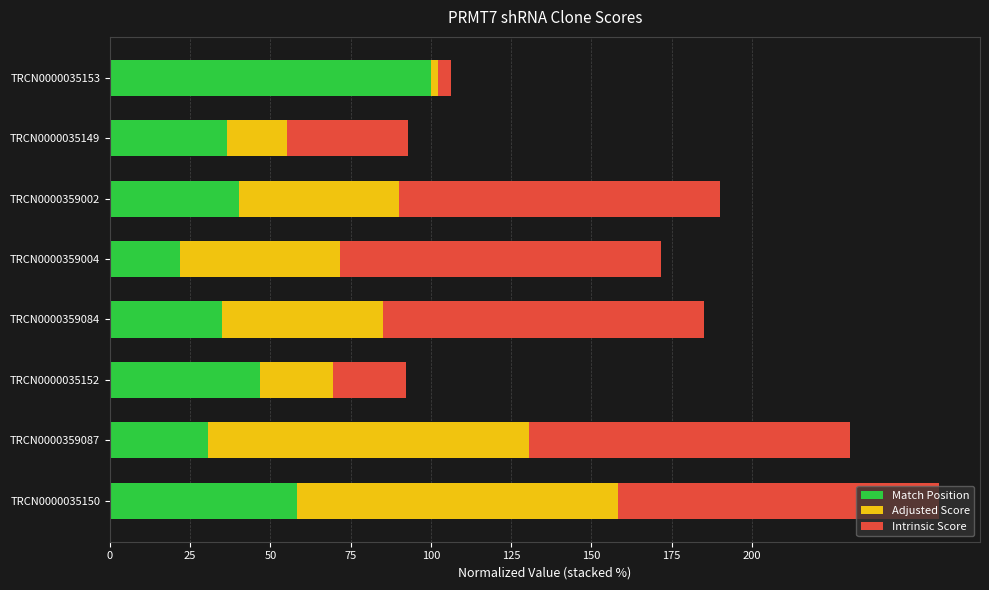

What is the maximum value for Match Position?

100.0